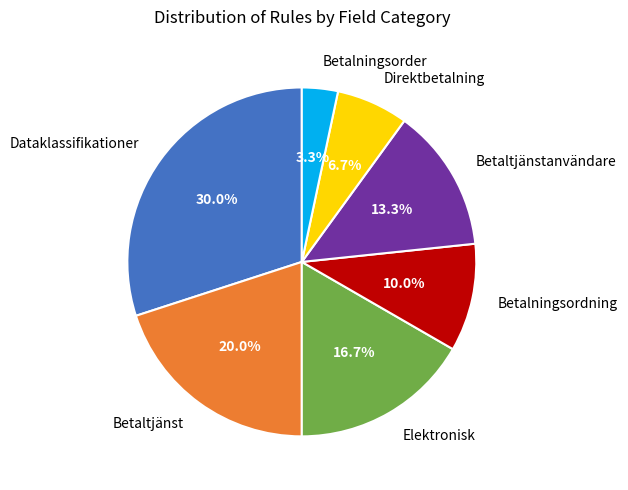

Which has a higher value, Betaltjänst or Betalningsorder?

Betaltjänst